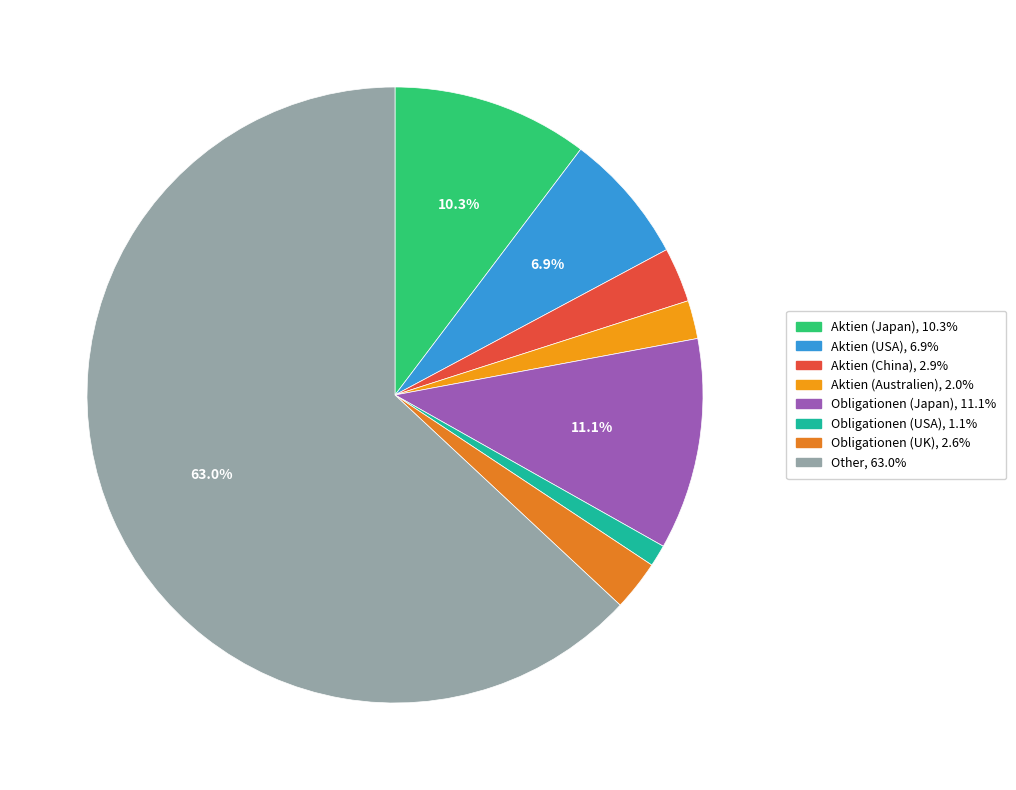

To the nearest percent, what is the difference between the largest and smallest slice percentages?

62%